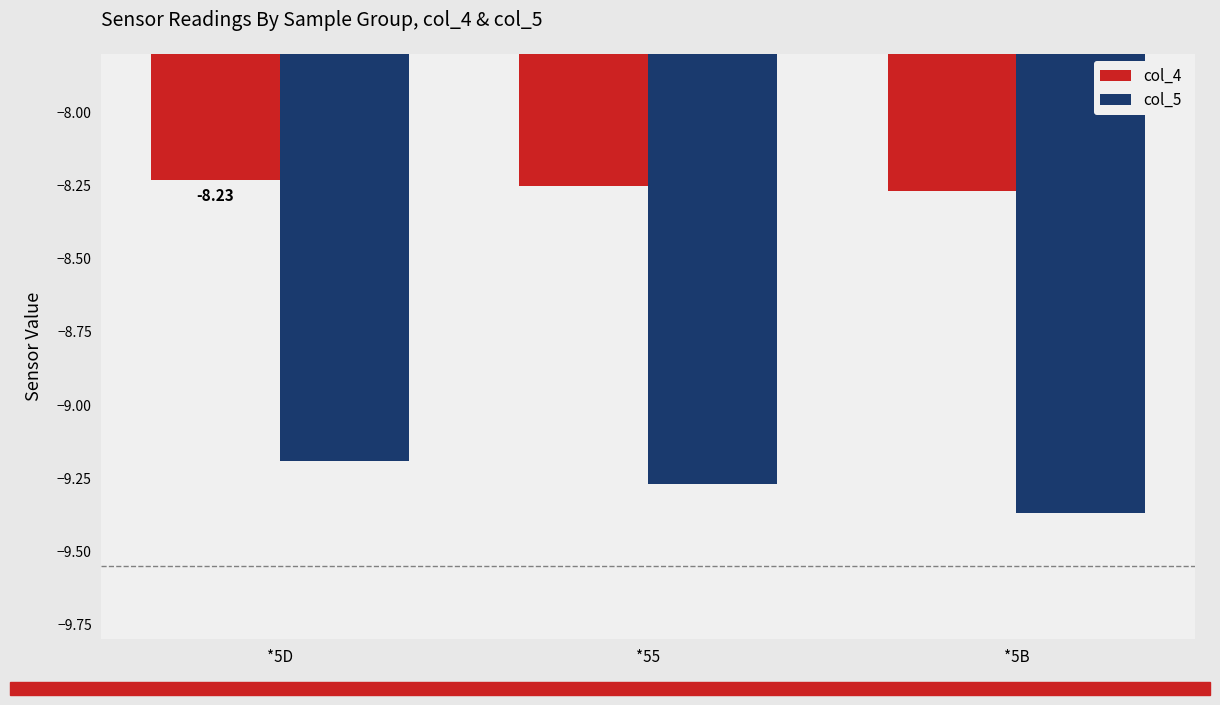

Between *5D and *5B, which series saw the biggest shift?

col_5